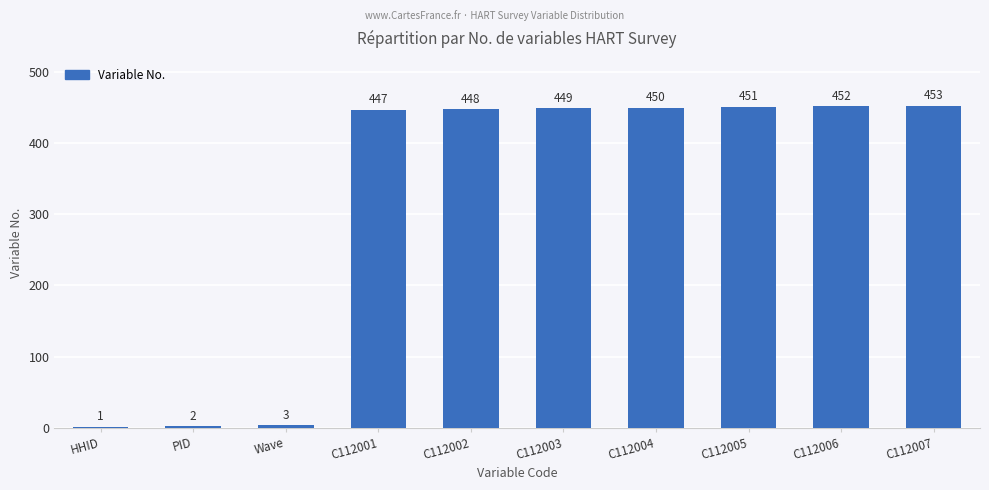

The chart shows a value of 805 at C112007. True or false?

False